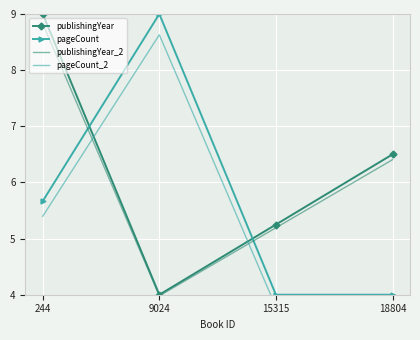

List the labels in order of publishingYear value, largest first.

244, 18804, 15315, 9024